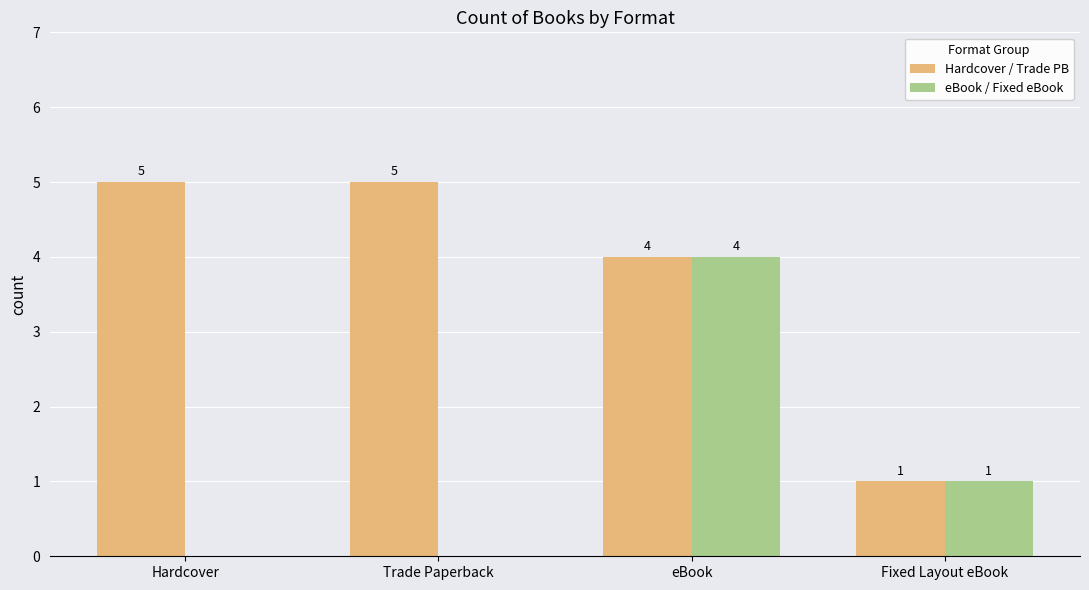

At which label does eBook / Fixed eBook reach its peak?

eBook